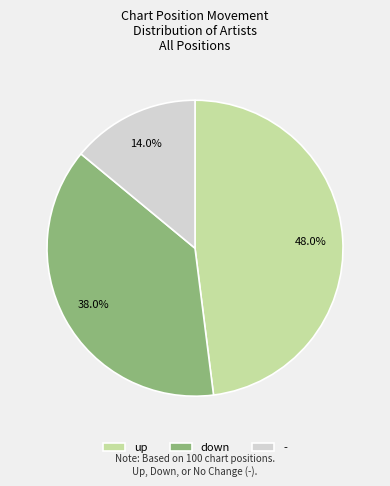

To the nearest percent, what is the average slice percentage?

33%